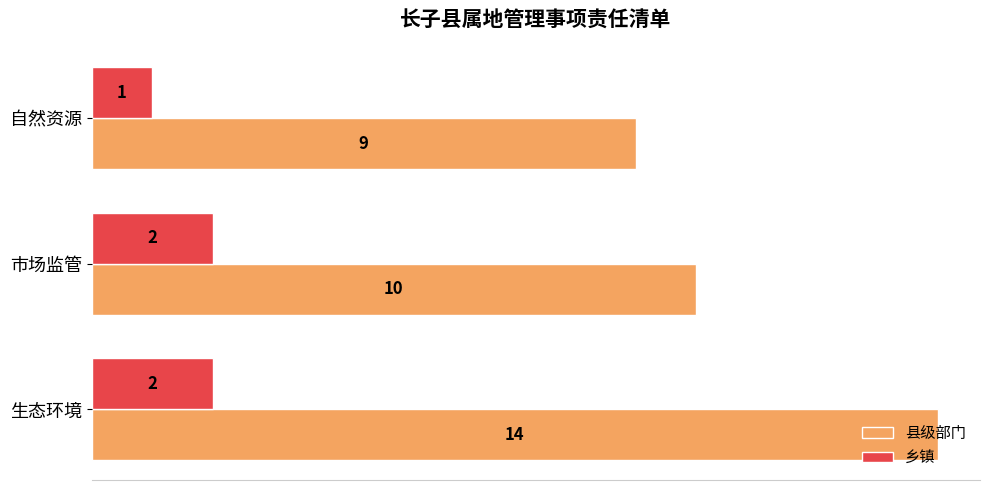

The 乡镇 series shows 2 at 市场监管. True or false?

True